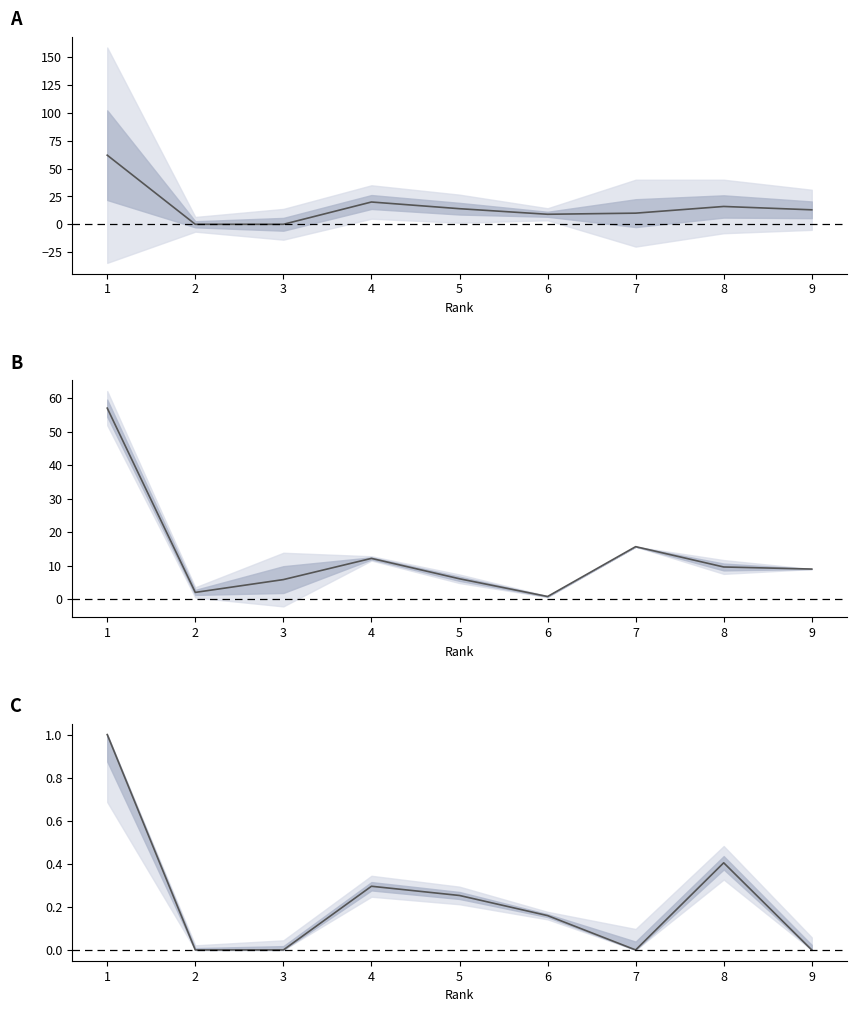

Is it true that H index equals 14.0 at 5?

True